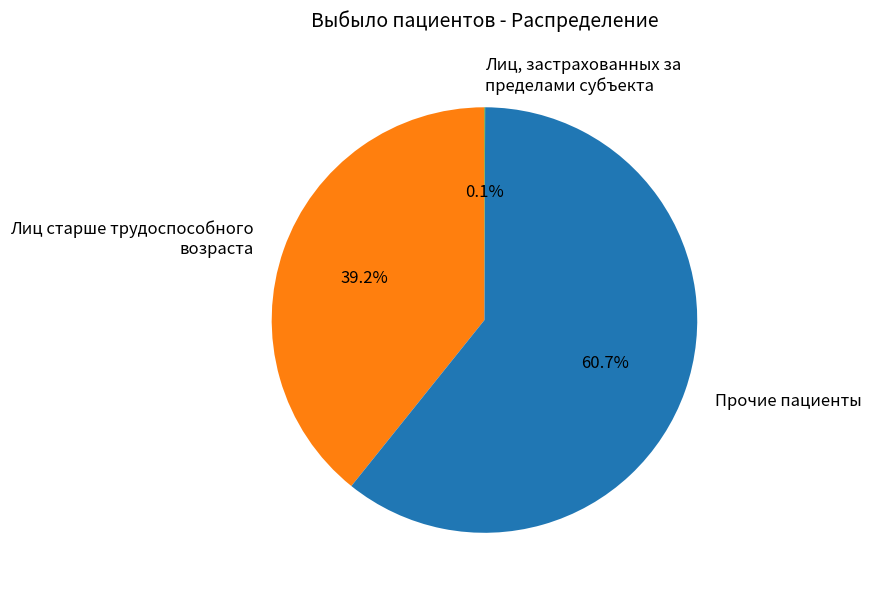

Is the sum of Прочие пациенты and Лиц старше трудоспособного возраста greater than half?

Yes